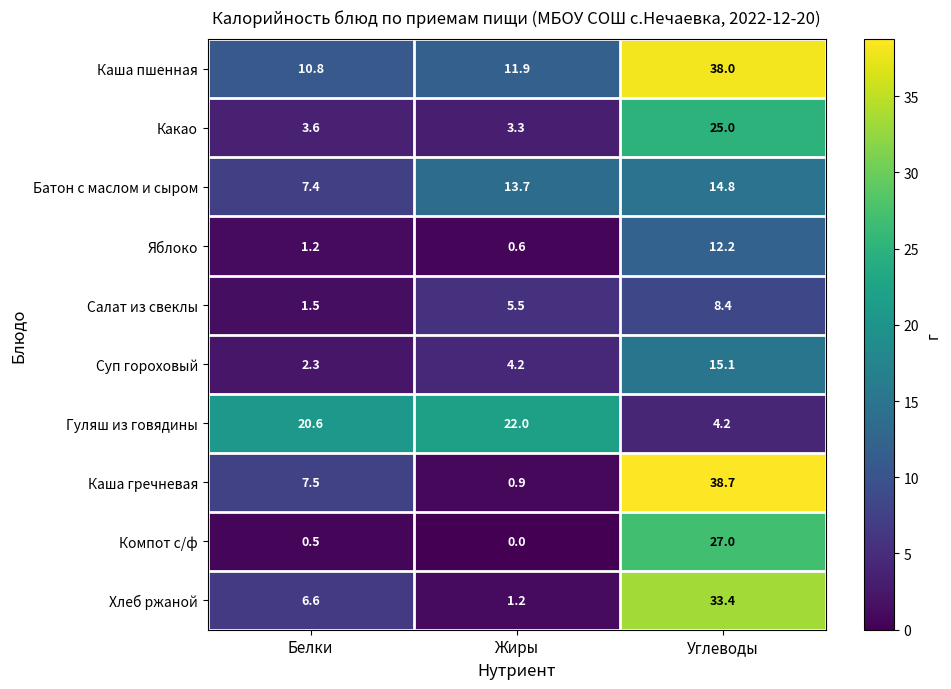

The value of Хлеб ржаной at Углеводы is 11.5. True or false?

False